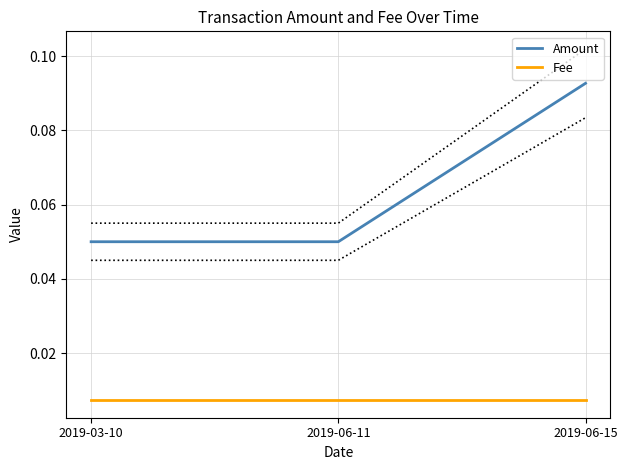

What is the highest value of the Amount series?

0.1